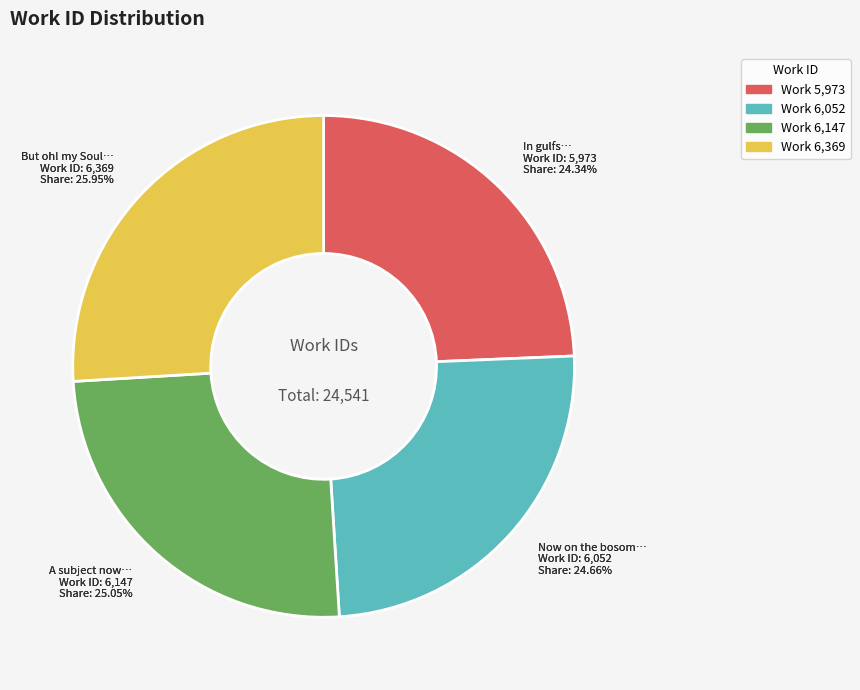

Approximately how many times larger is the value at Now on the bosom of the list'ning Y compared to In gulfs of aweful night we find?

1.0